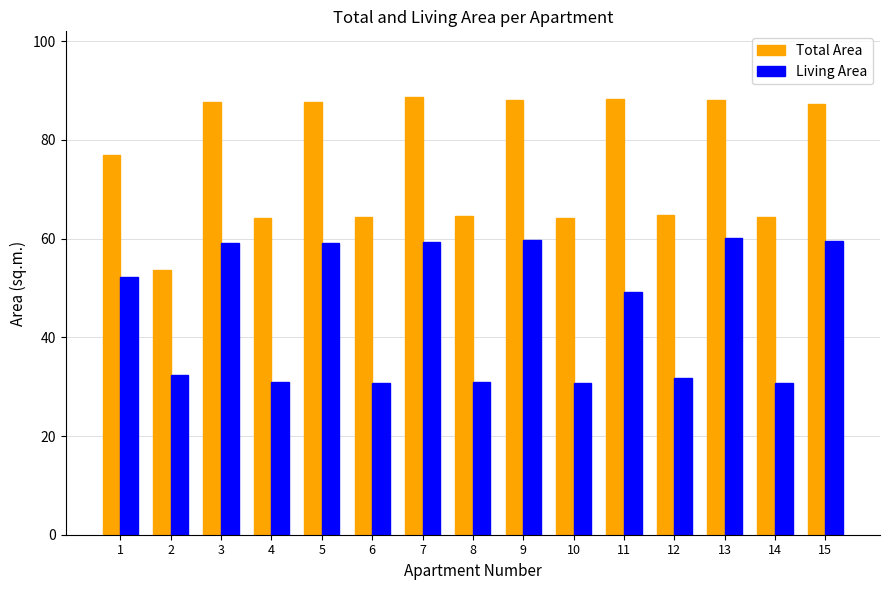

What is the highest value of the Total Area series?

88.7